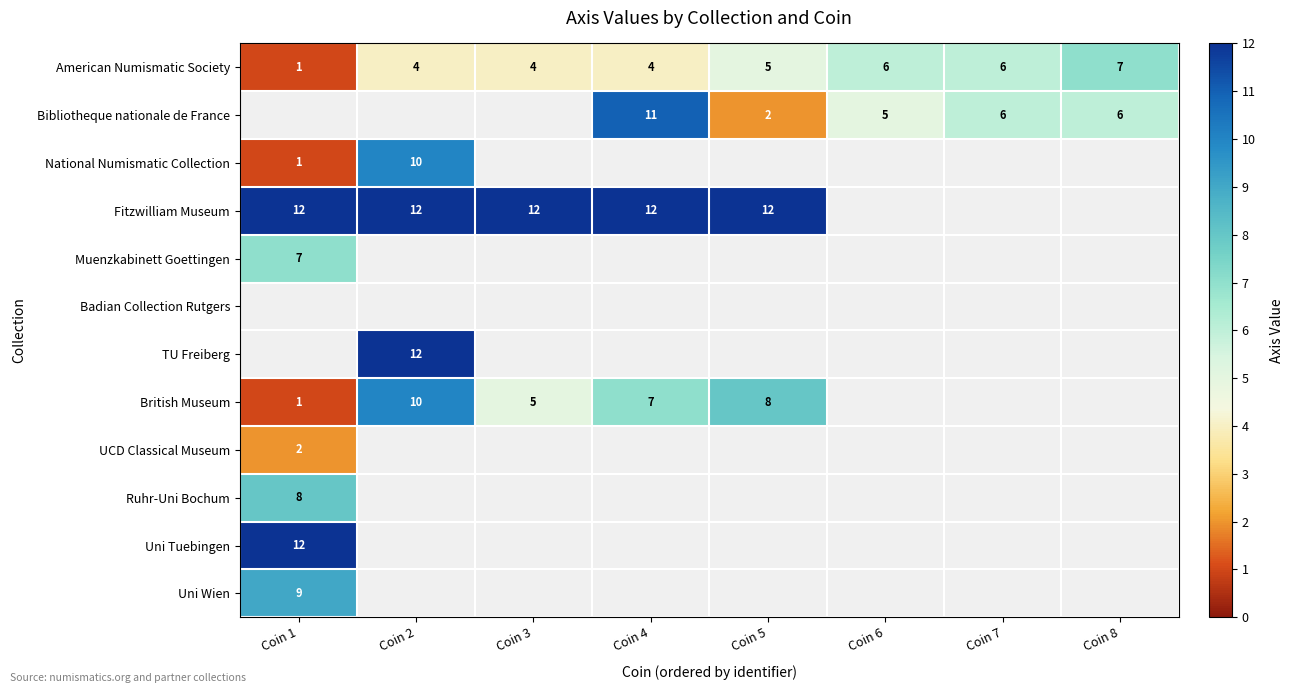

Read the American Numismatic Society value at Coin 4.

4